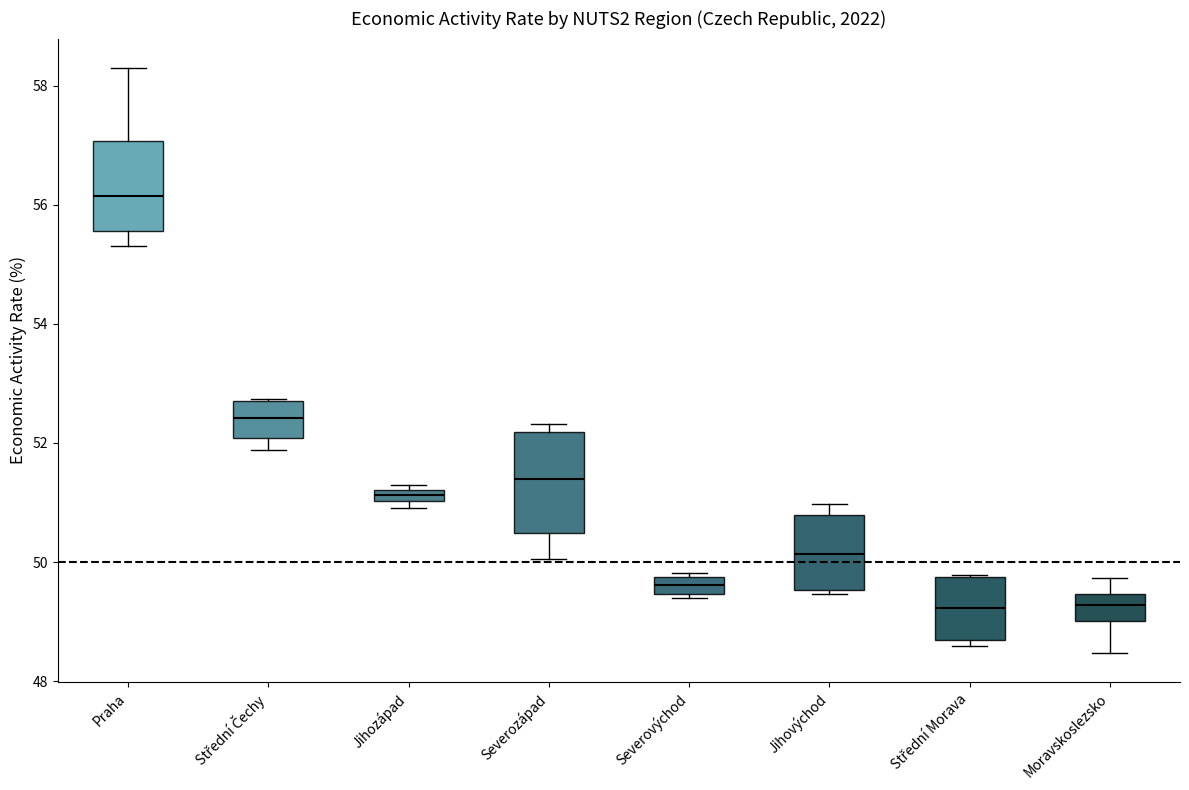

Where is the upper edge of the box for Praha on the y-axis? The values are not printed on the chart, so give them approximately, as read against the axis.

57.0